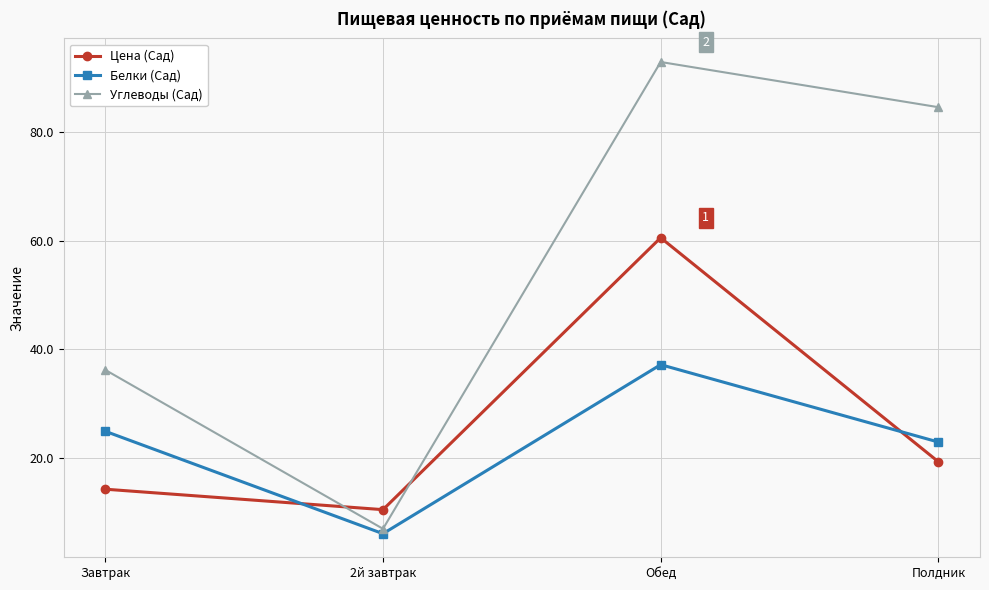

Which category has the lowest value in the Белки (Сад) series?

2й завтрак